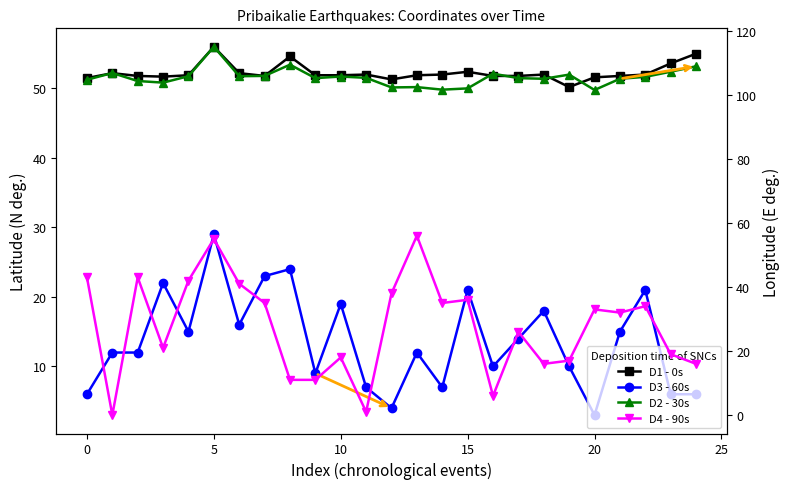

Is the value of D2 - 30s at 11 greater than the value of D1 - 0s at 23?

Yes